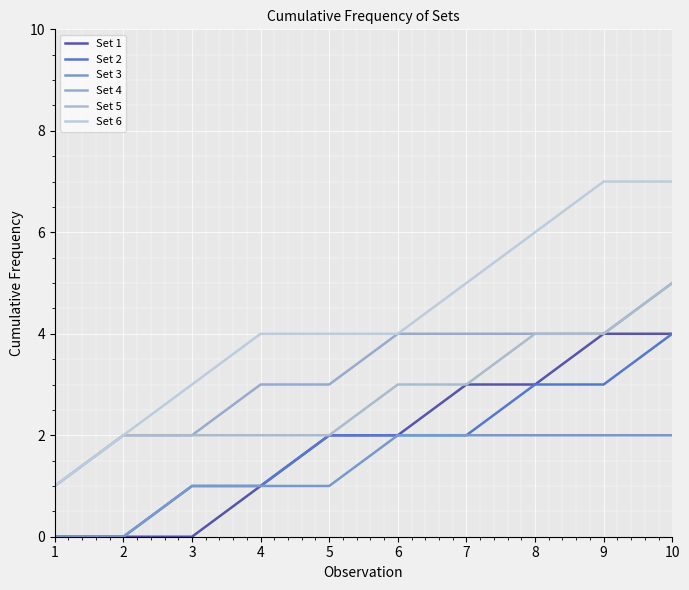

How many Set 5 values are between 2 and 4?

8